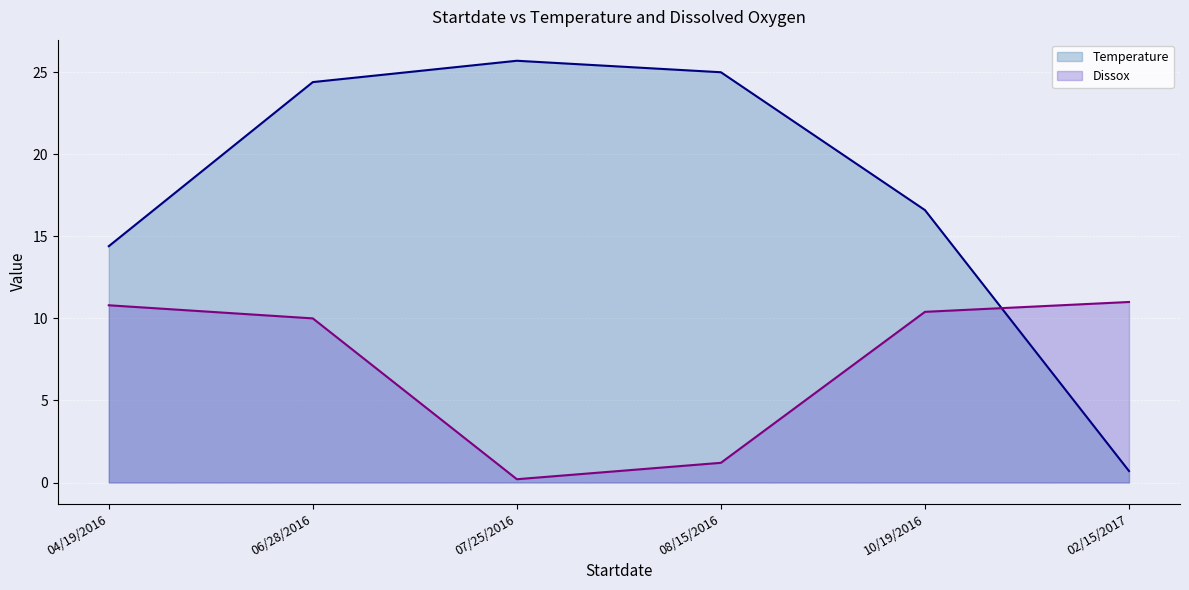

Where is the first local maximum for Temperature?

07/25/2016